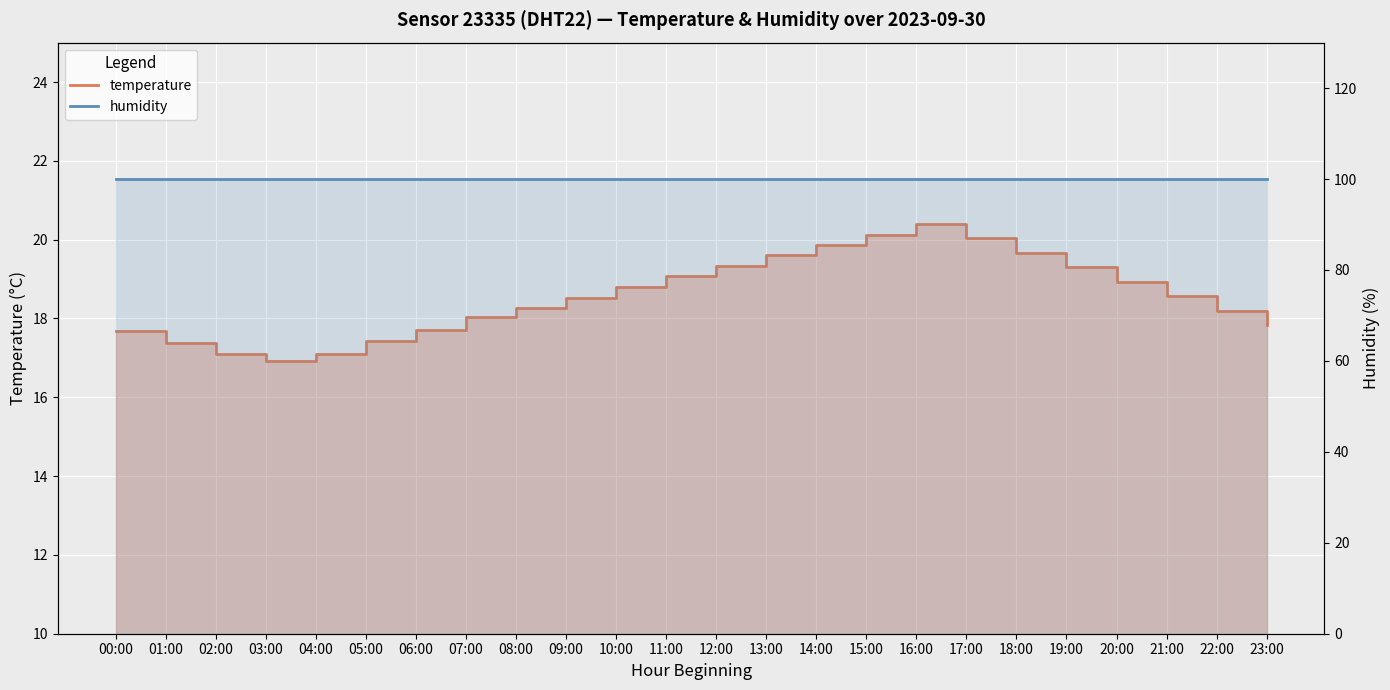

Does the chart display data point markers on the line(s)?

No